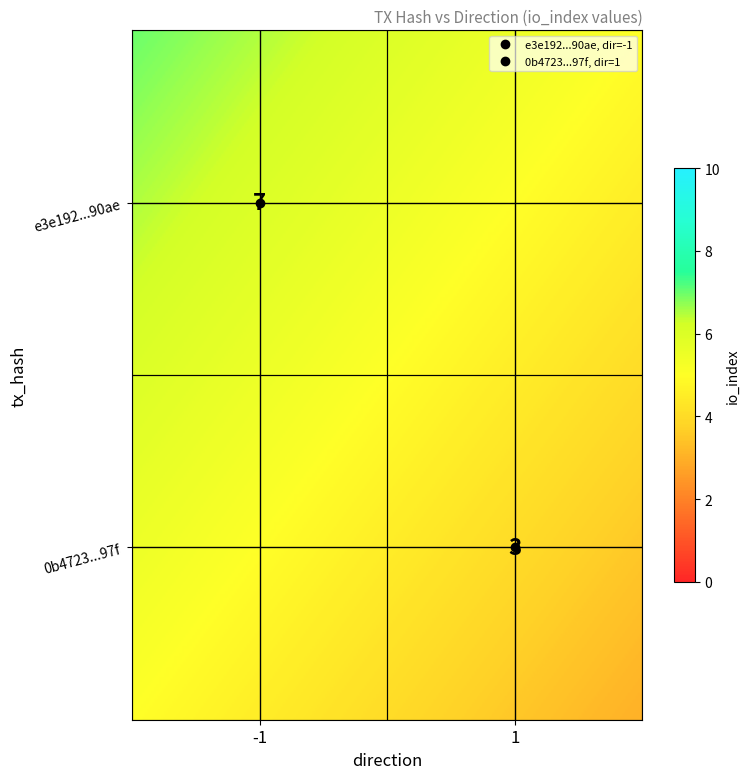

At 1, list the series in order from largest to smallest.

e3e19298b6e34488ae845092b5fc1c141cd90ae, 0b47231e19472fba7e62132bee594371cba297f